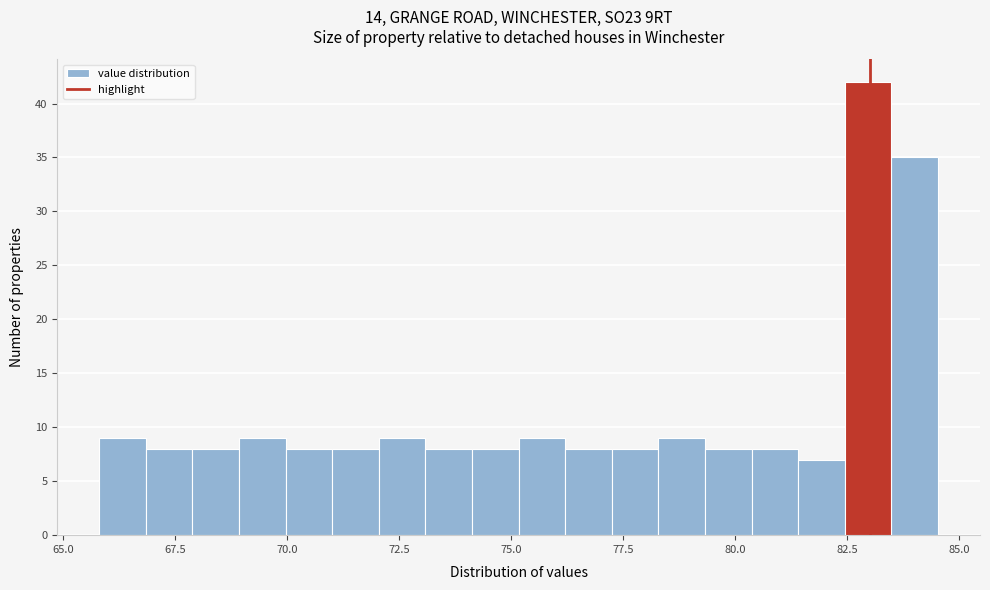

Read against the x-axis, roughly where is the centre of the tallest bar?

83.0